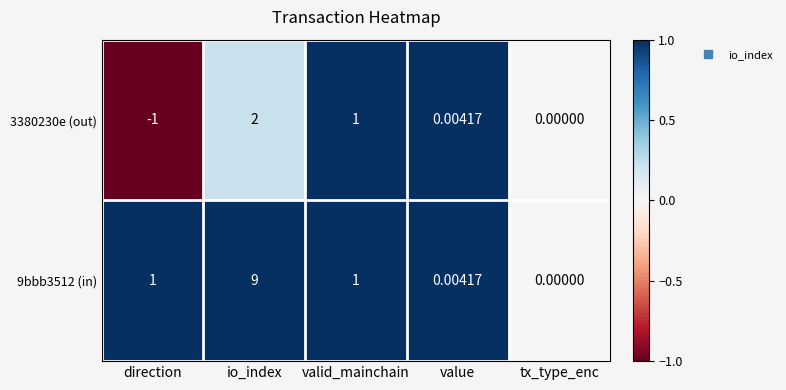

At which category is the sum across all series the highest?

io_index